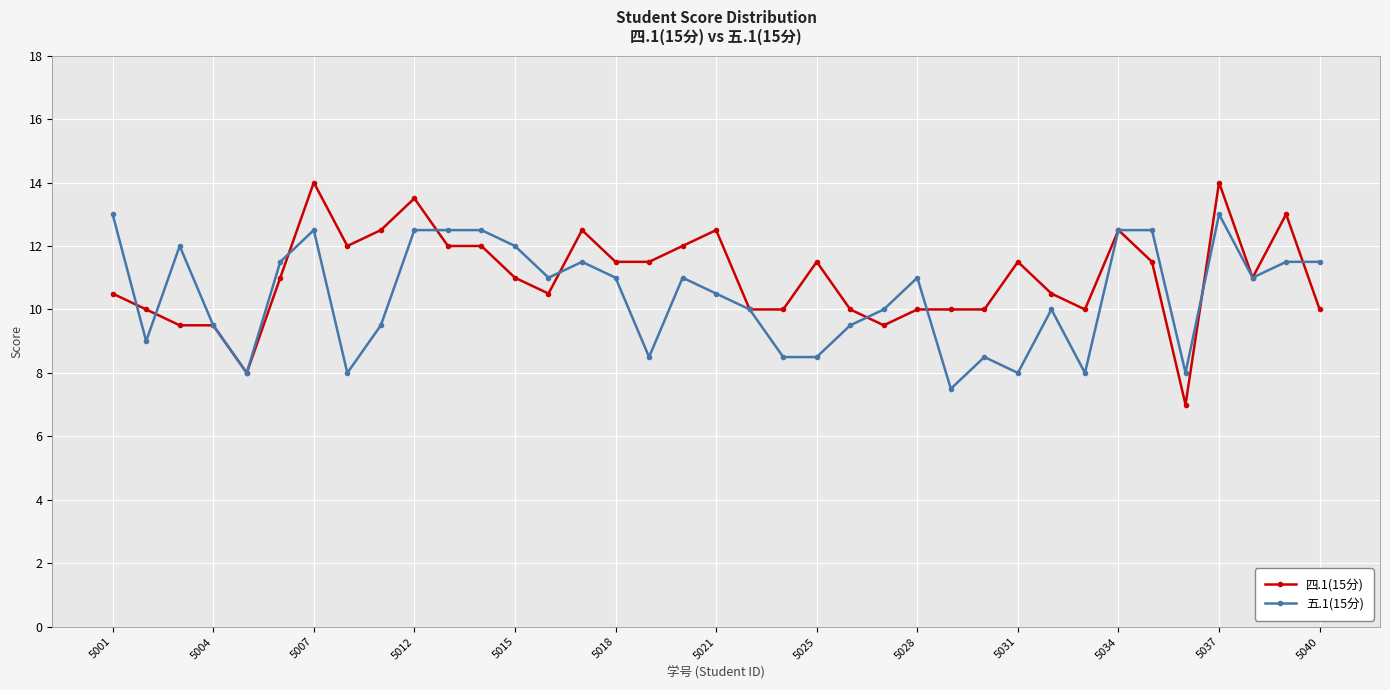

What is the lowest value of the 五.1(15分) series?

7.5